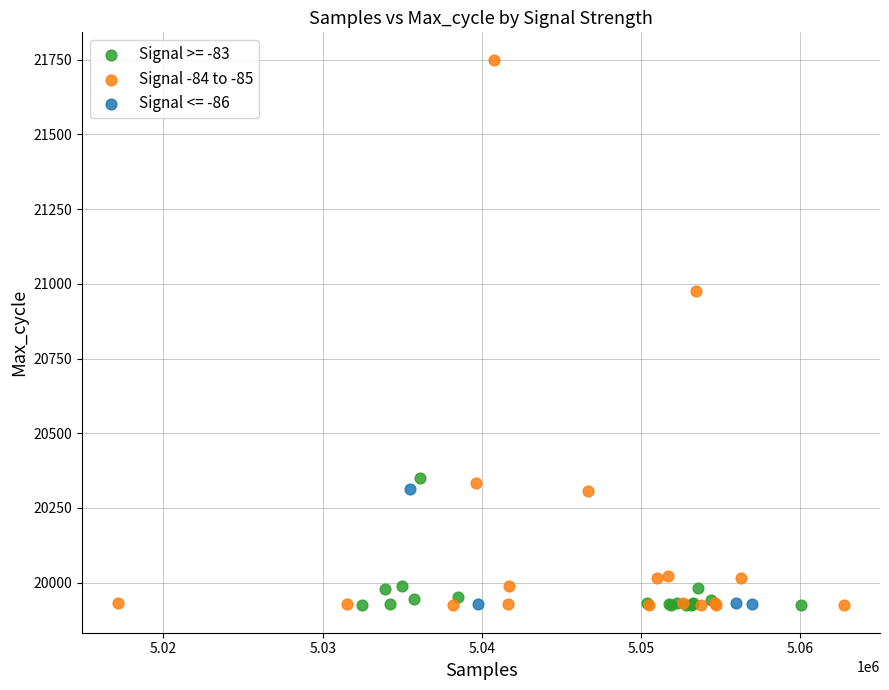

Which series reaches the maximum Y coordinate?

Signal -84 to -85